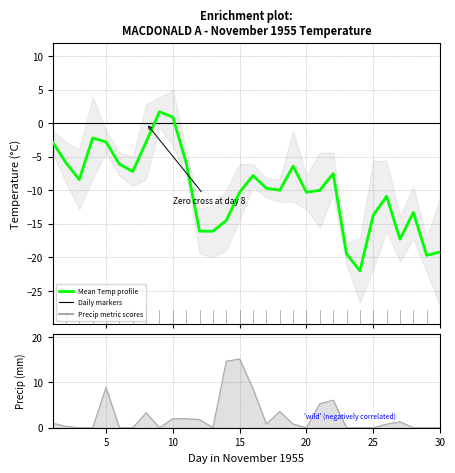

Is the value of Min Temp (C) at 26 greater than the value of Mean Temp (C) at 27?

No